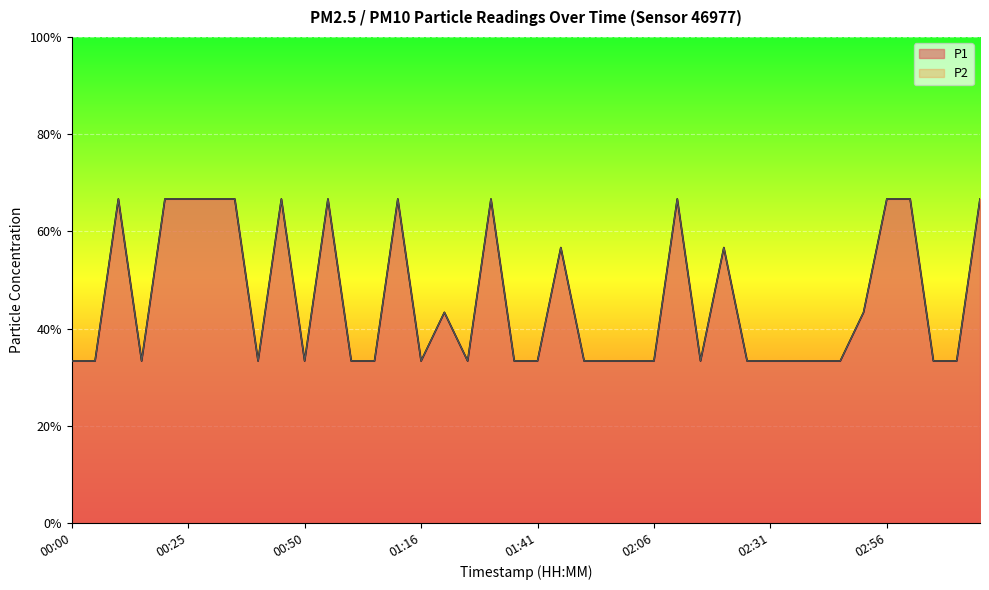

What is the value of the P1 point at the 40th from the left?

0.7